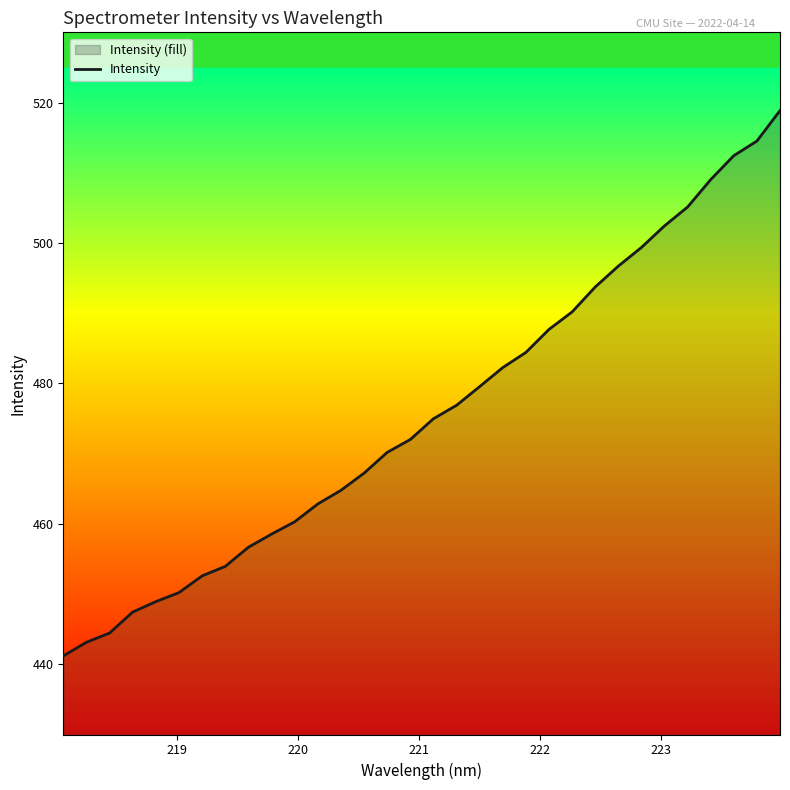

How many series are shown in this chart?

1